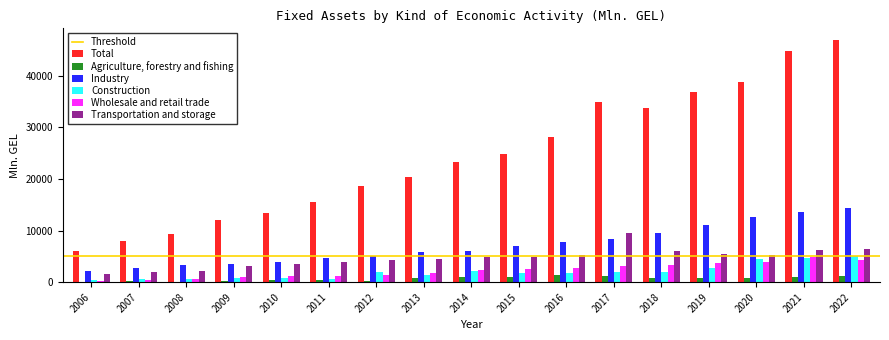

What is the average value of the Total series?

24416.2